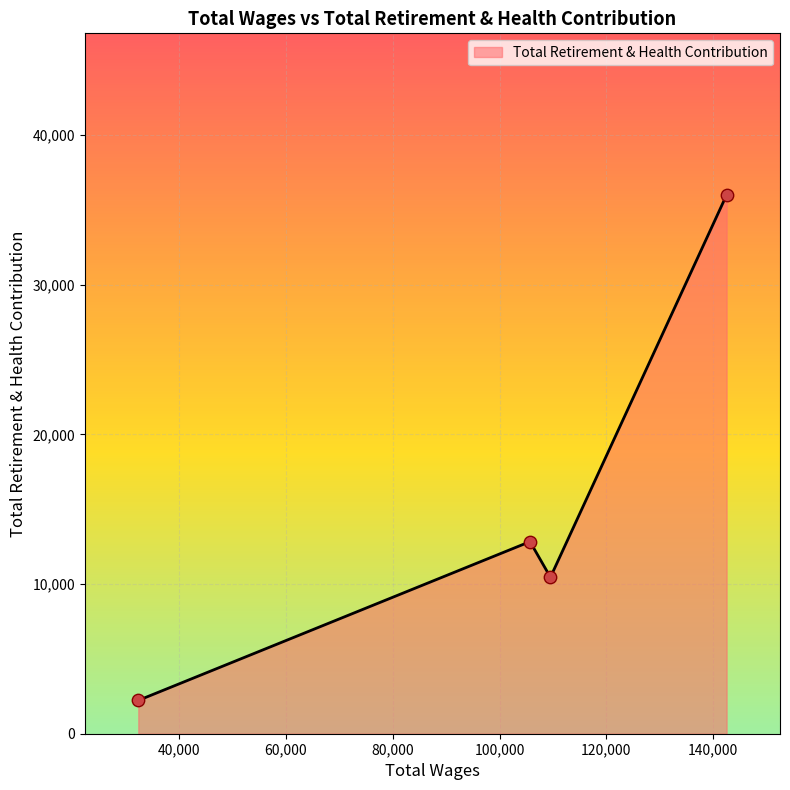

Approximately how many times larger is the value at 109526.0 compared to 32351.0?

4.7